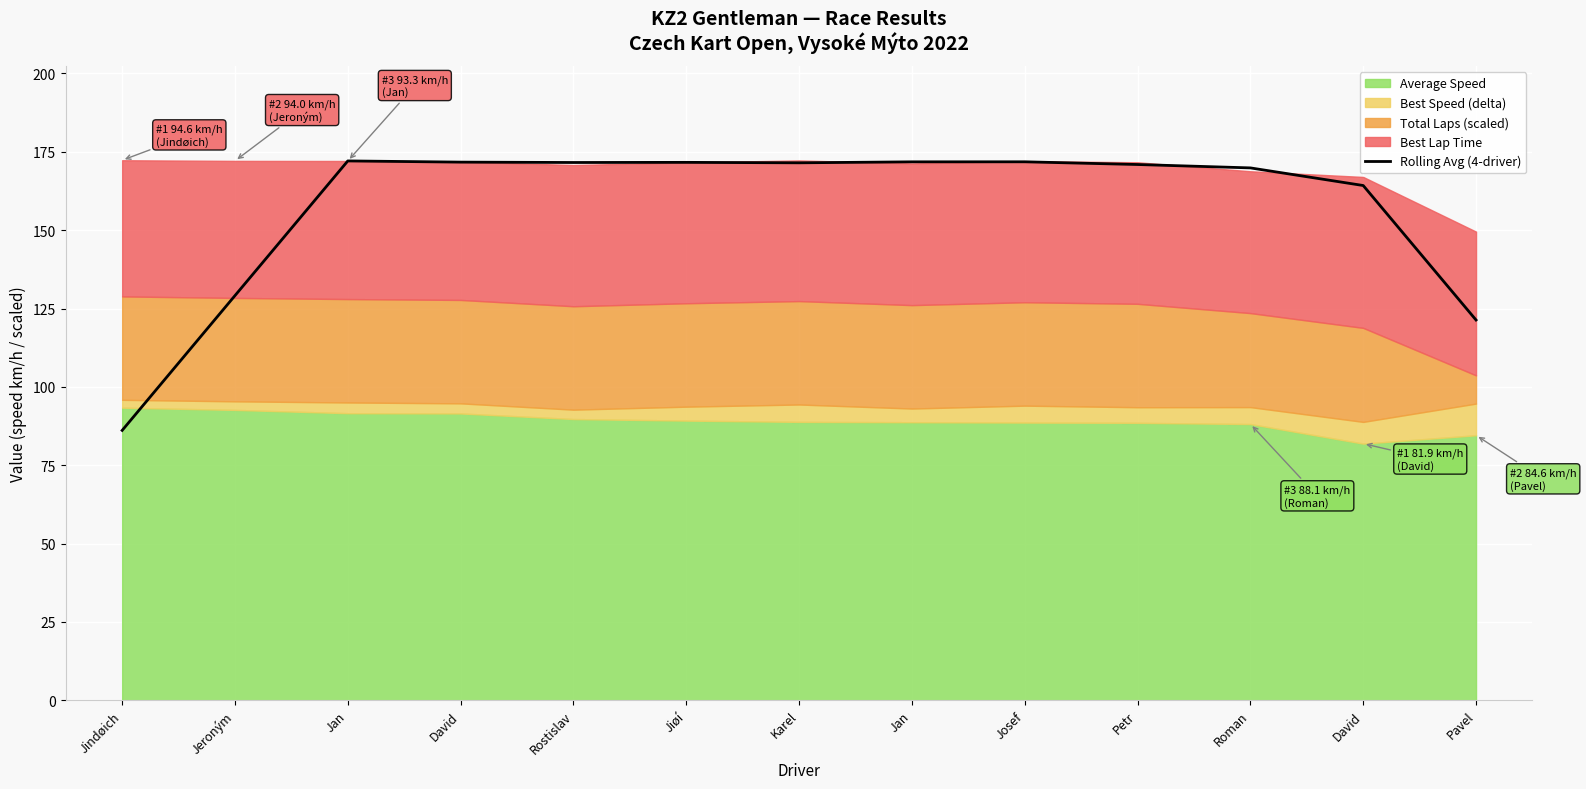

Where is the first local maximum?

Jan